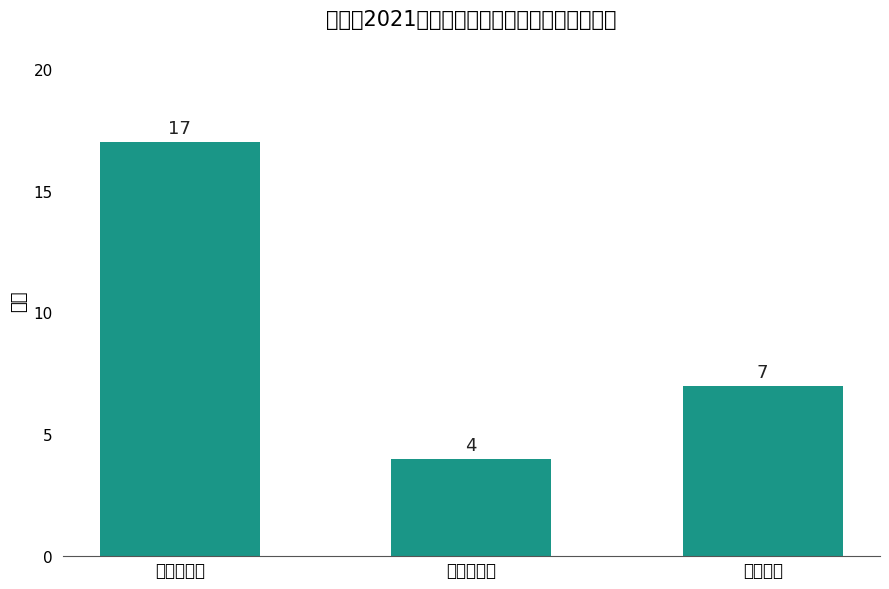

Is it true that the value at 应届毕业生 is 2?

False